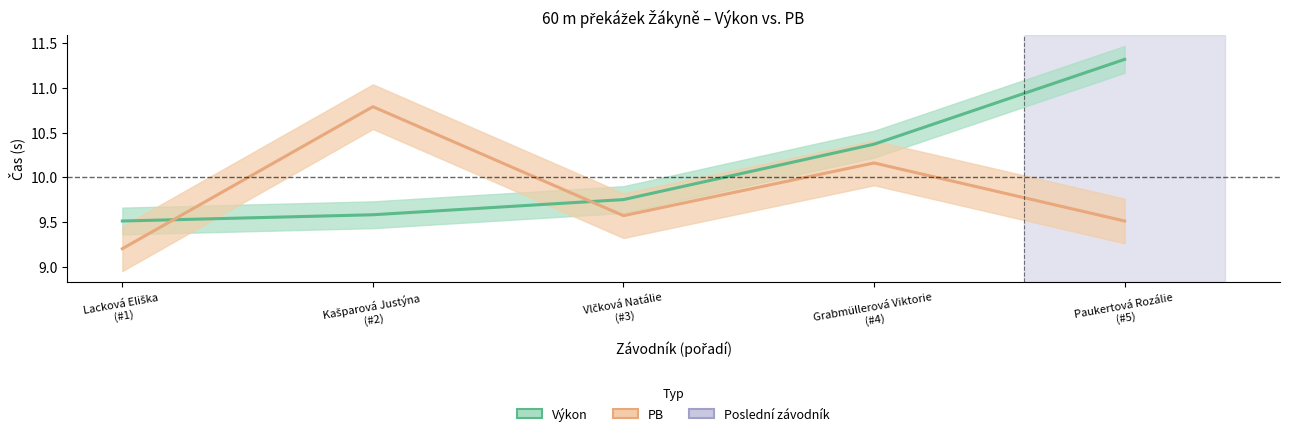

Which series ends up on top after the final intersection of PB and Výkon?

Výkon